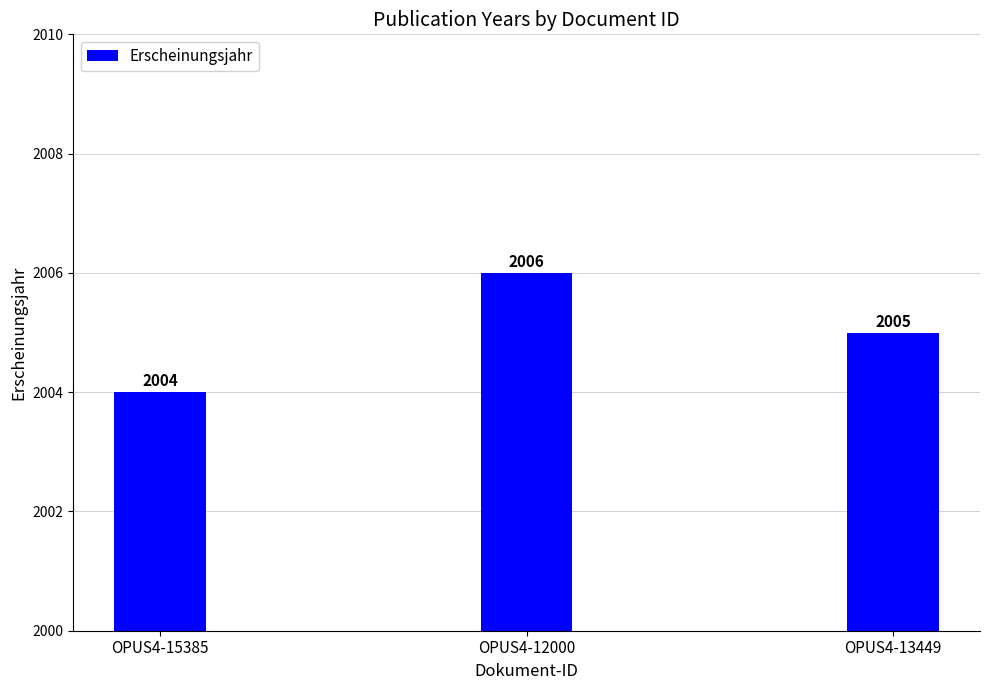

What is the ratio of the value at OPUS4-13449 to the value at OPUS4-15385?

1.0